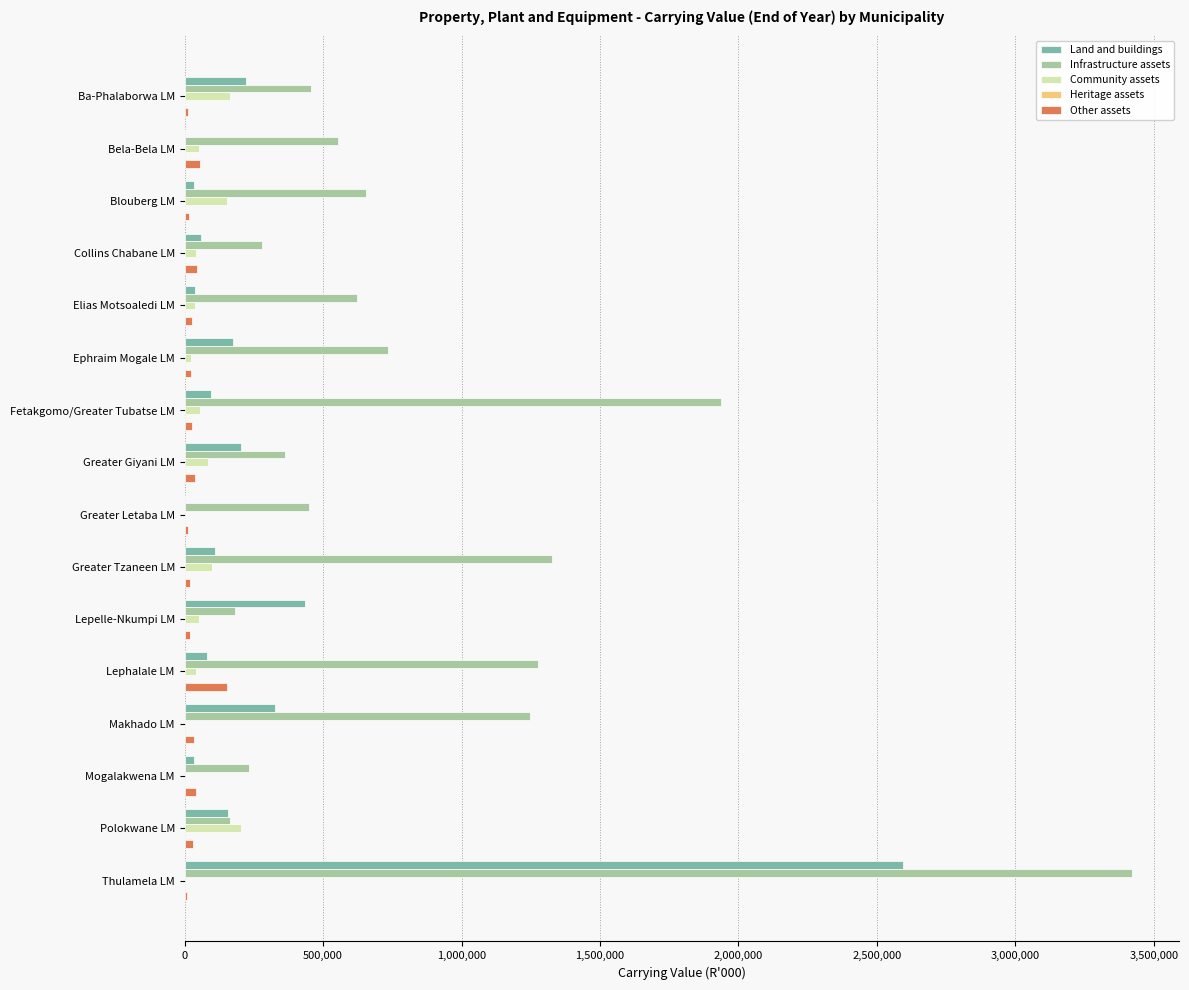

Which series changed the most between Blouberg LM and Lephalale LM?

Infrastructure assets